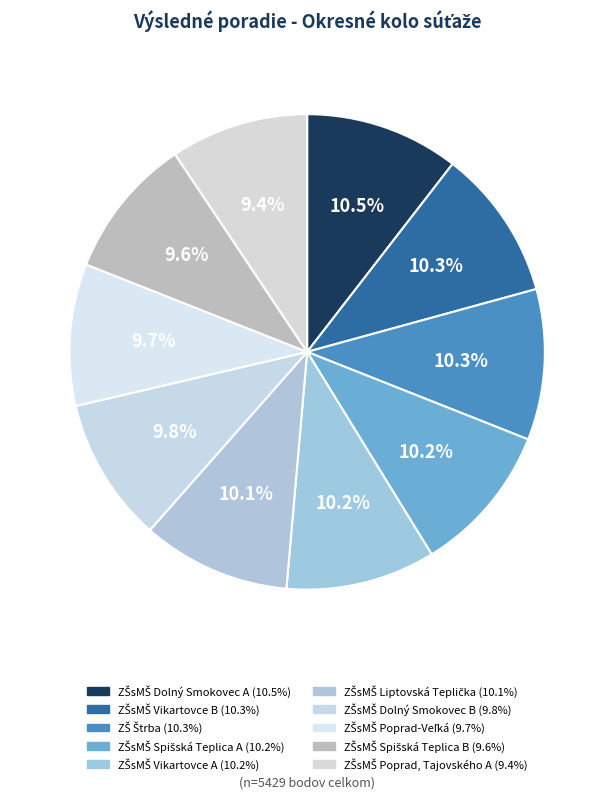

To the nearest percent, what is the difference between the largest and smallest slice percentages?

1%